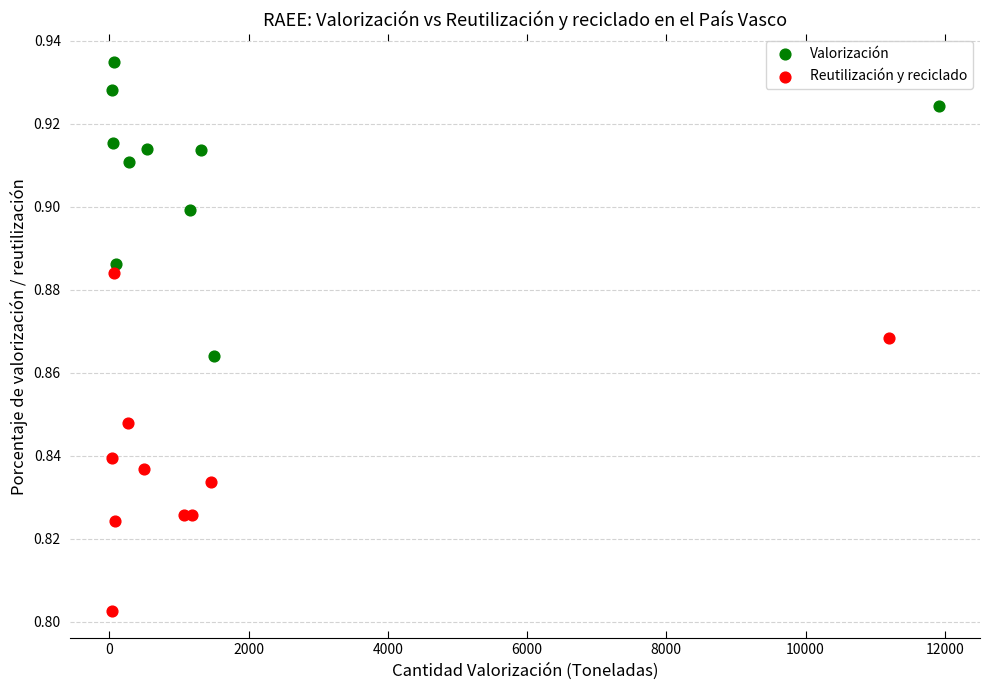

Which series has the widest spread of Y values?

Reutilización y reciclado